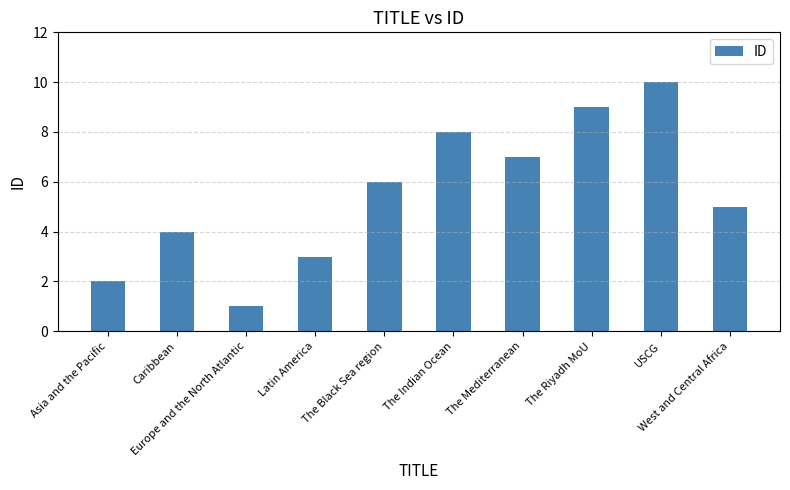

What is the difference between the values at The Black Sea region and Asia and the Pacific?

4